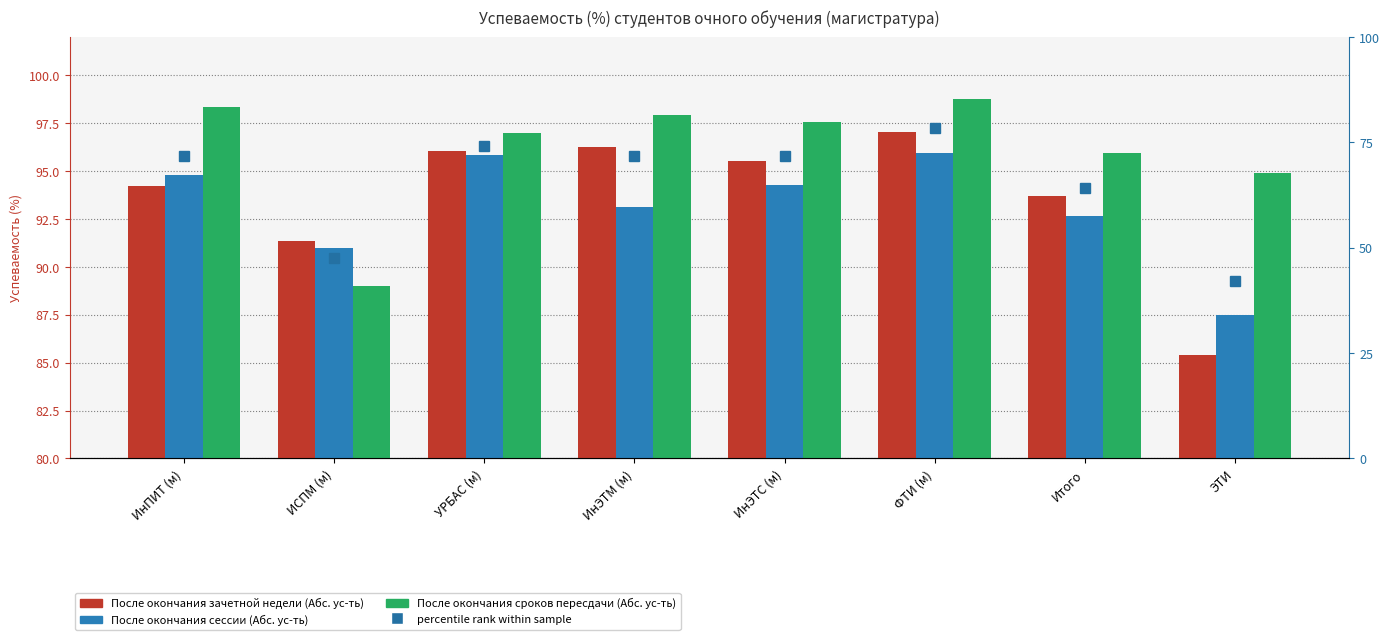

What is the spread (max minus min) of values at Итого?

31.9